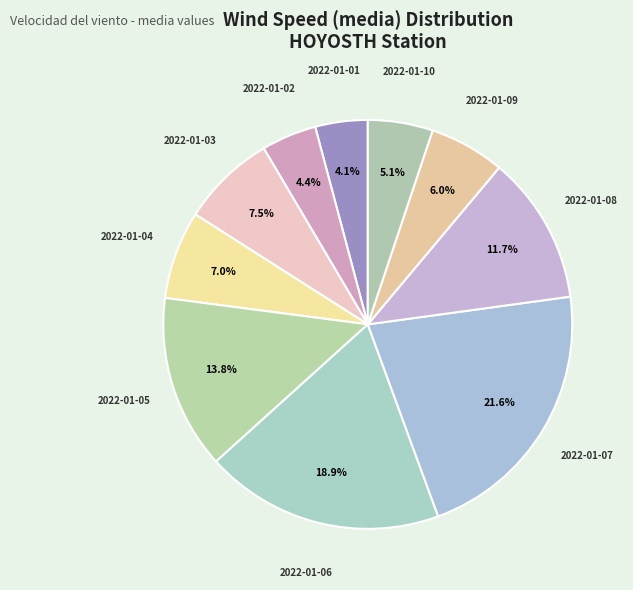

What percentage do 2022-01-05 and 2022-01-10 together represent?

18.9%